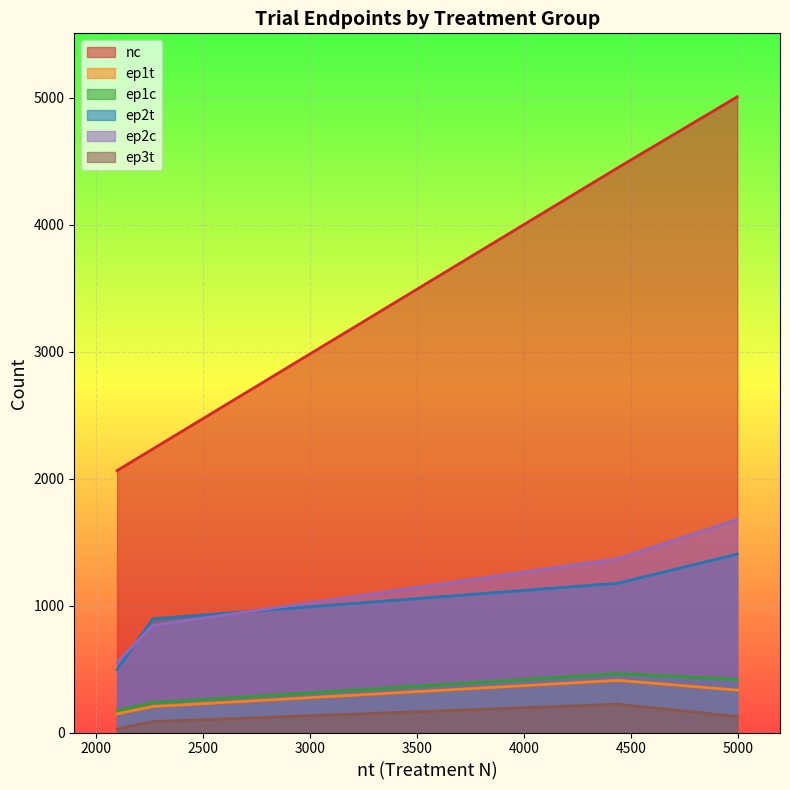

Which series has the widest spread of values?

nc